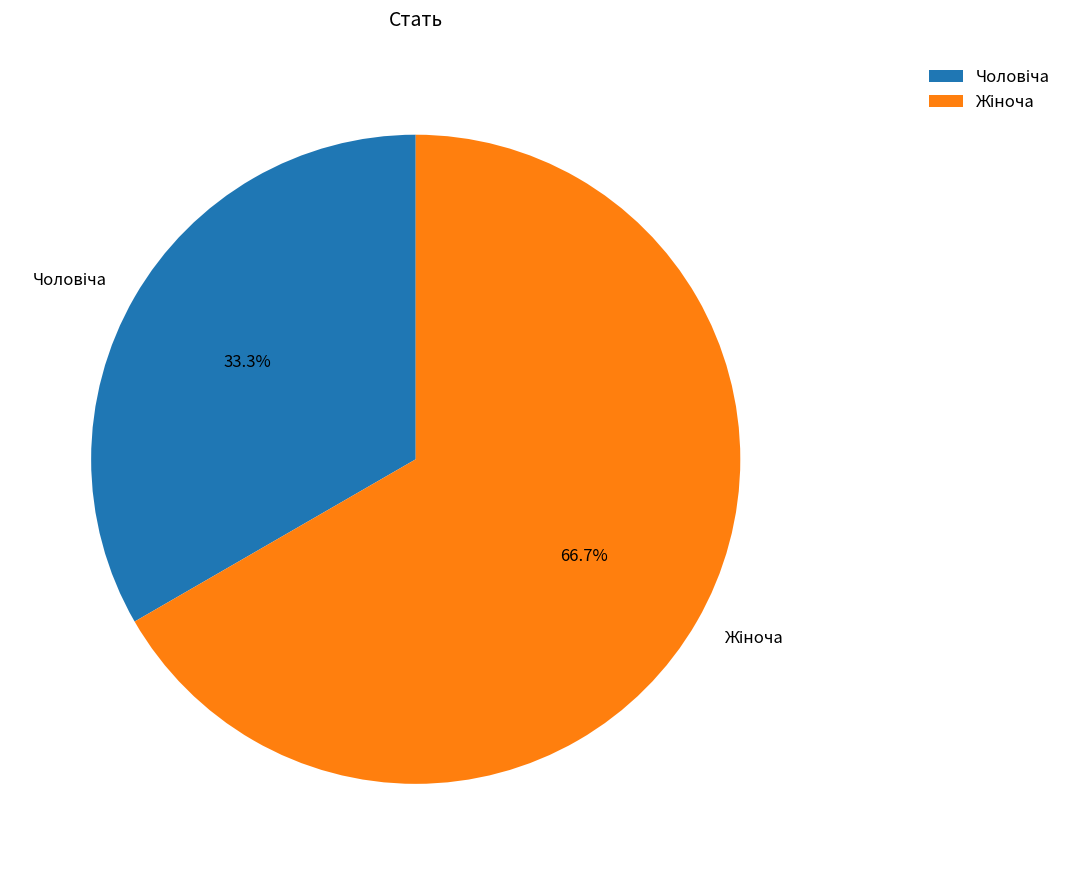

Is there a majority slice in this chart?

Yes